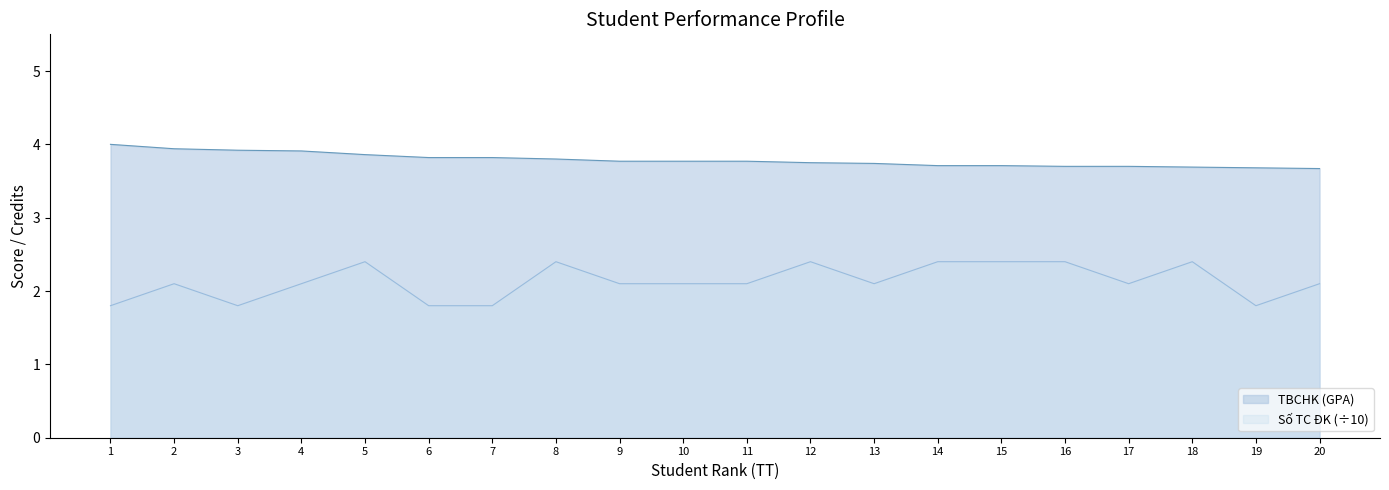

What is the total value across all series at 3?

5.7